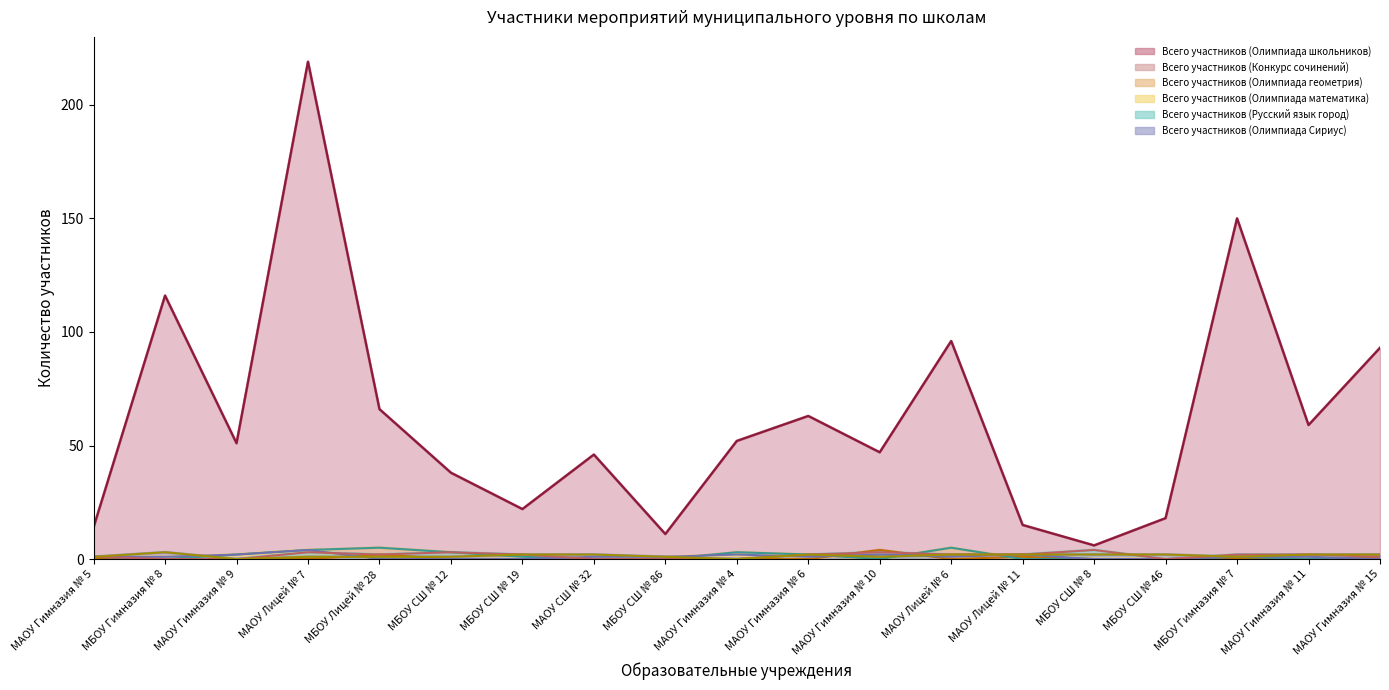

What is the label of the 7th point from the right?

МАОУ Лицей № 6